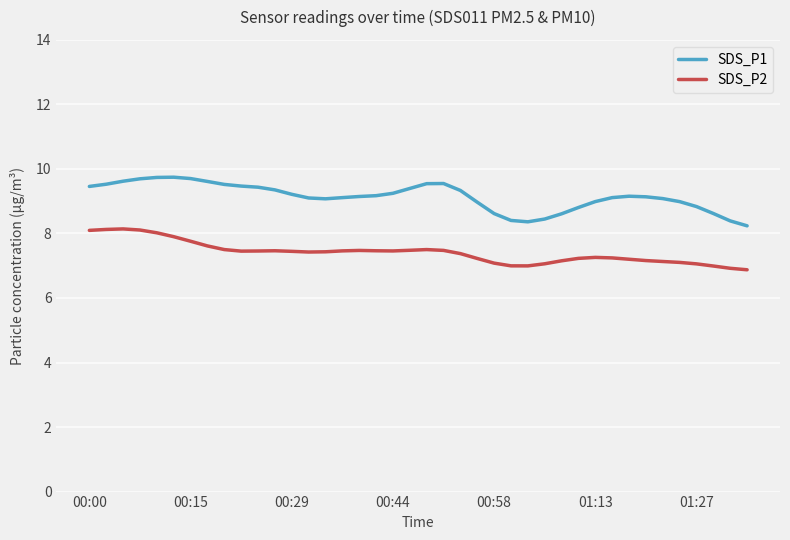

True or false: SDS_P2 and SDS_P1 cross at least once.

False